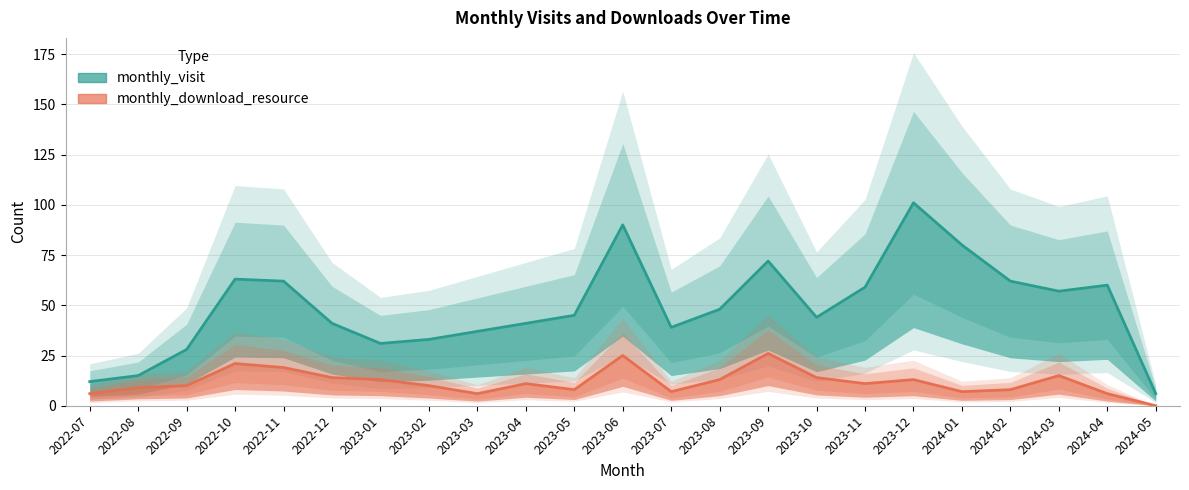

At how many categories does at least one series exceed 52?

10